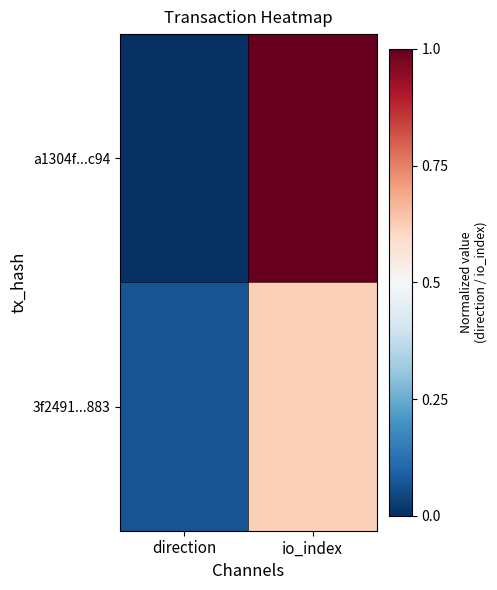

Which category has the lowest value across all series?

direction